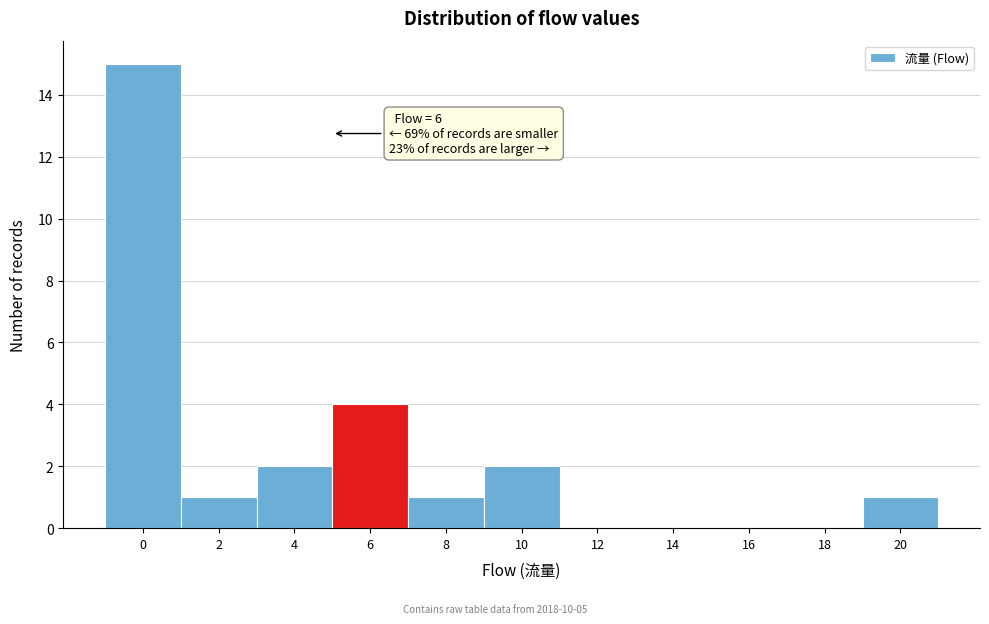

Reading left to right, transcribe all the data shown in this chart.

0=15	2=1	4=2	6=4	8=1	10=2	12=0	14=0	16=0	18=0	20=1